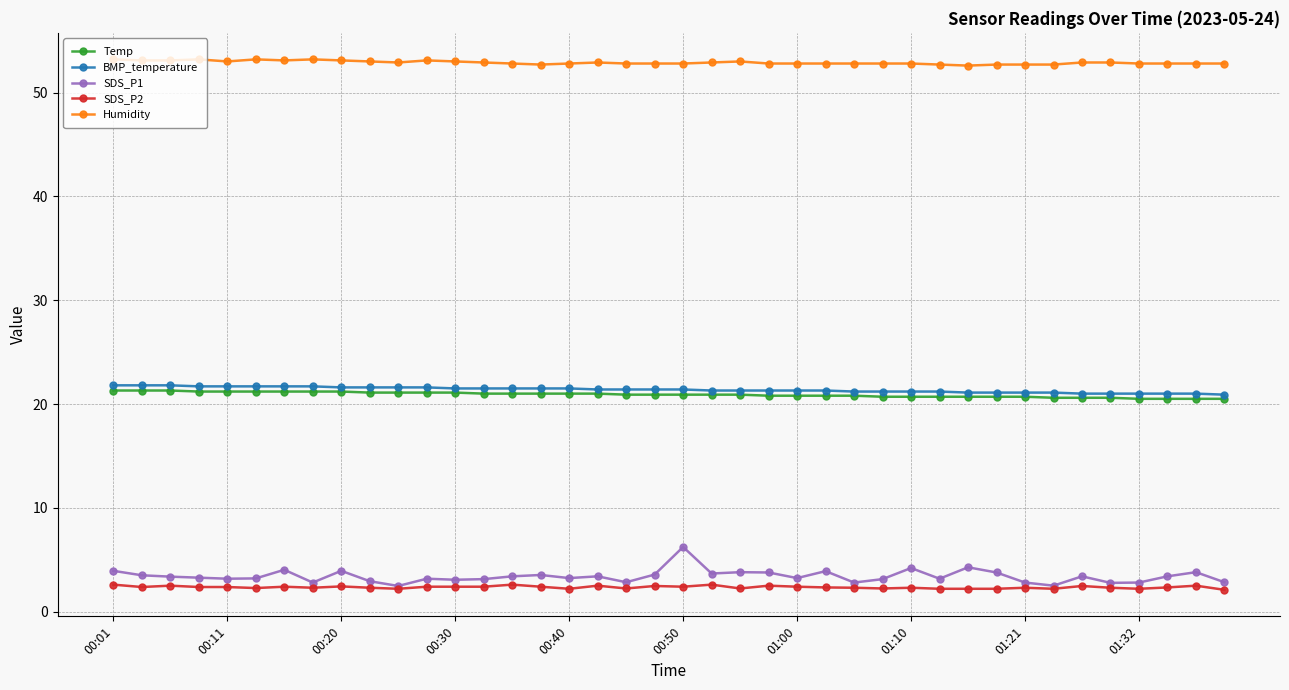

What is the difference between the maximum and minimum values in the BMP_temperature series?

0.9